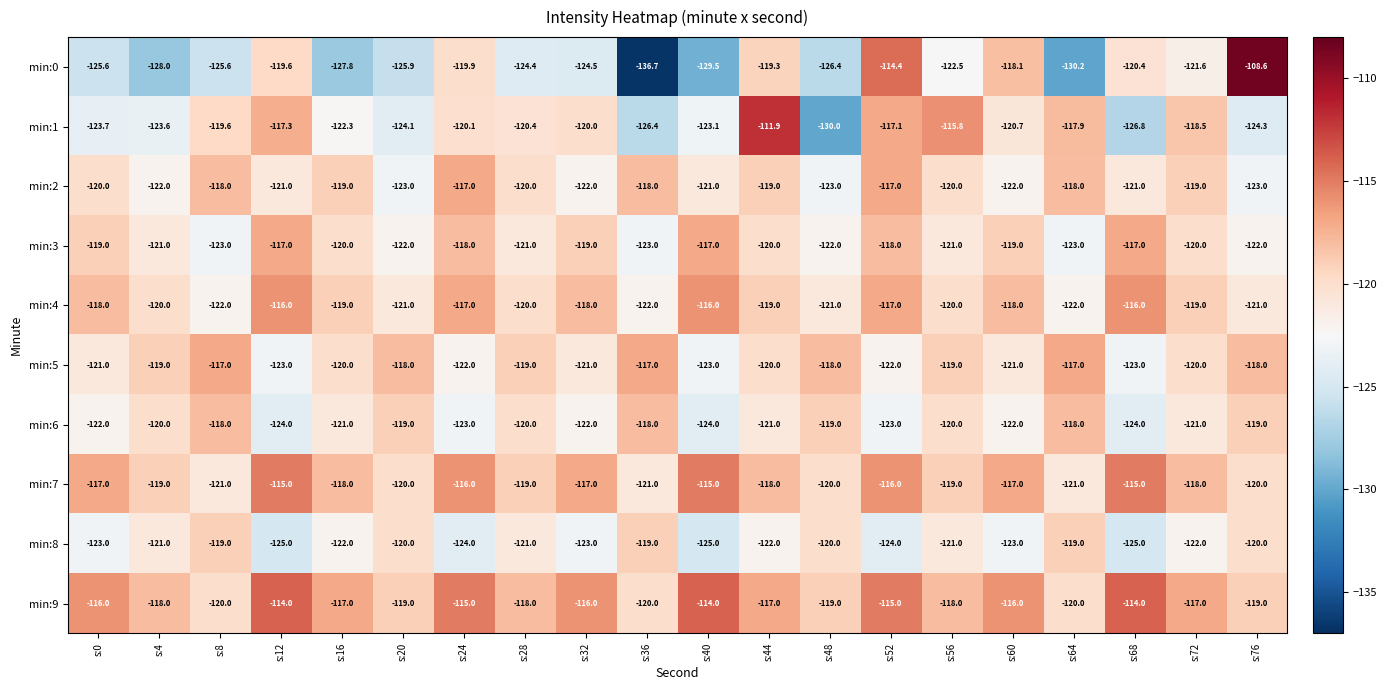

How many data points does each series have?

20